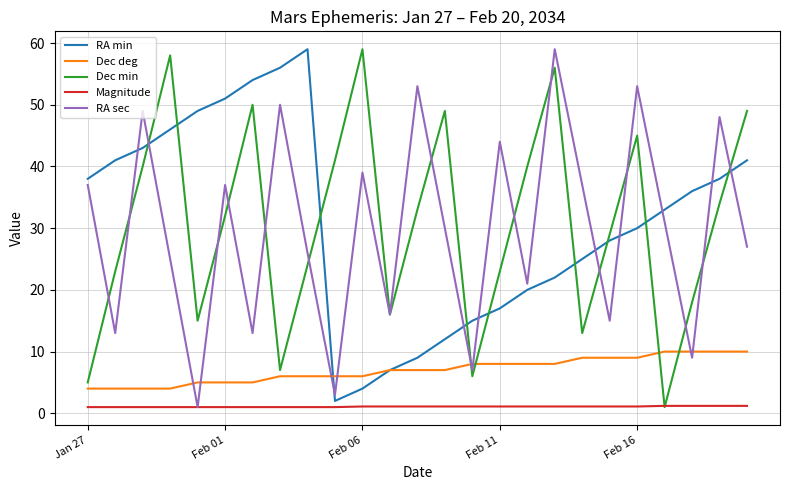

What is the maximum value for Dec min?

59.0